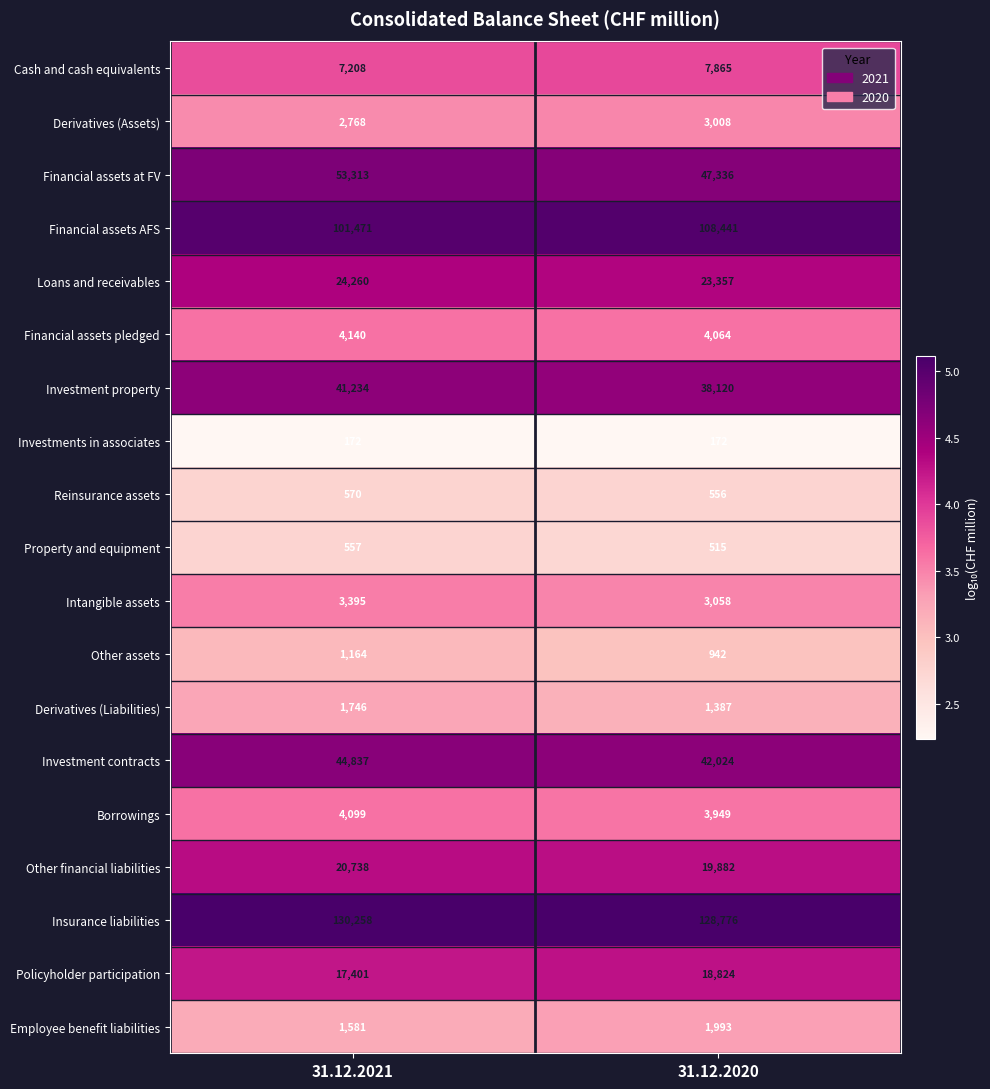

True or false: Investment property has a value of 41234 at 31.12.2021.

True